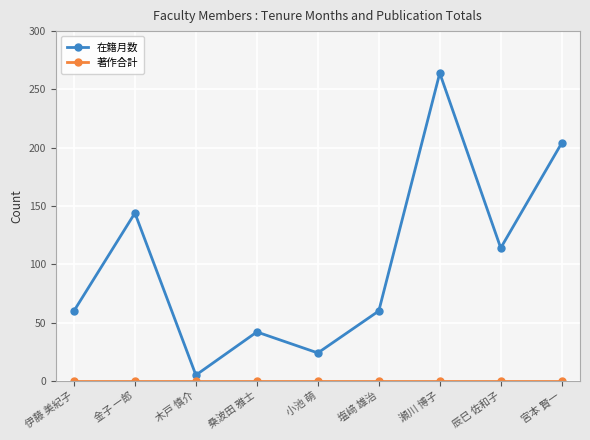

What is the sum of all 在籍月数 values?

917